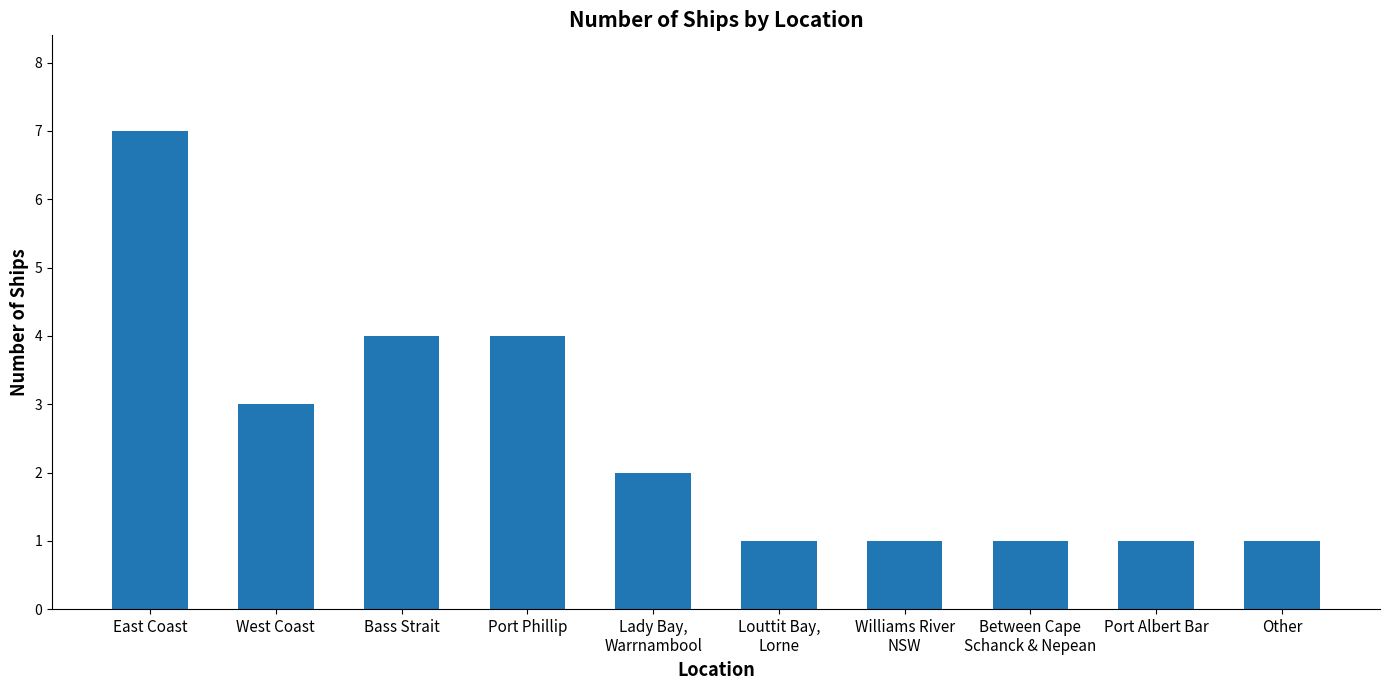

What is the difference between the maximum and minimum values?

6